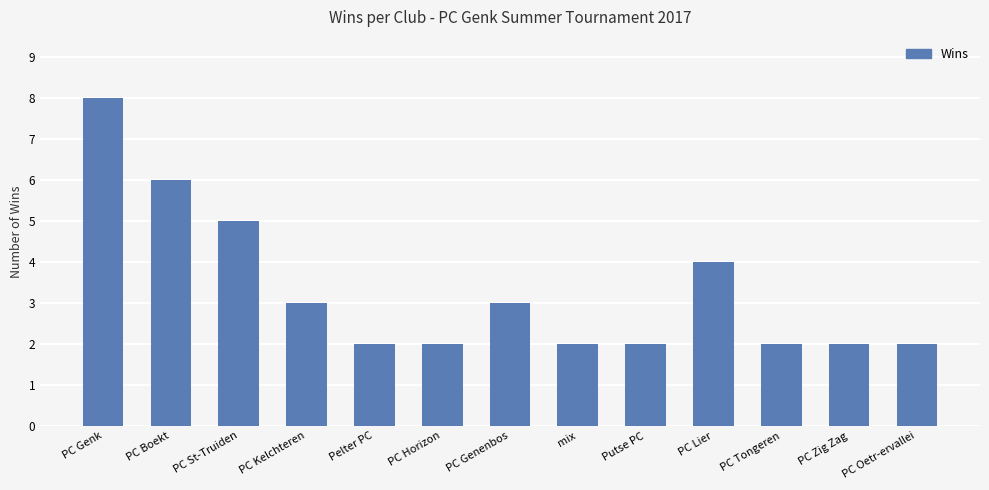

Reading left to right, what are all the values shown in this chart?

8	6	5	3	2	2	3	2	2	4	2	2	2